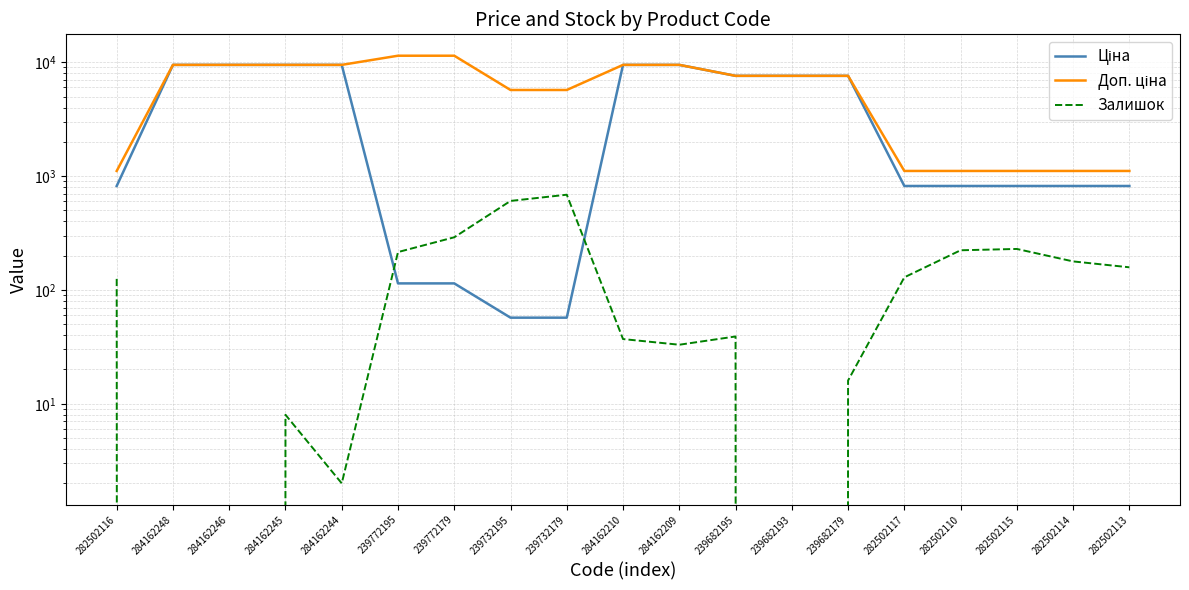

List the labels in order of Доп. ціна value, smallest first.

282502116, 282502117, 282502110, 282502115, 282502114, 282502113, 239732195, 239732179, 239682195, 239682193, 239682179, 284162248, 284162246, 284162245, 284162244, 284162210, 284162209, 239772195, 239772179